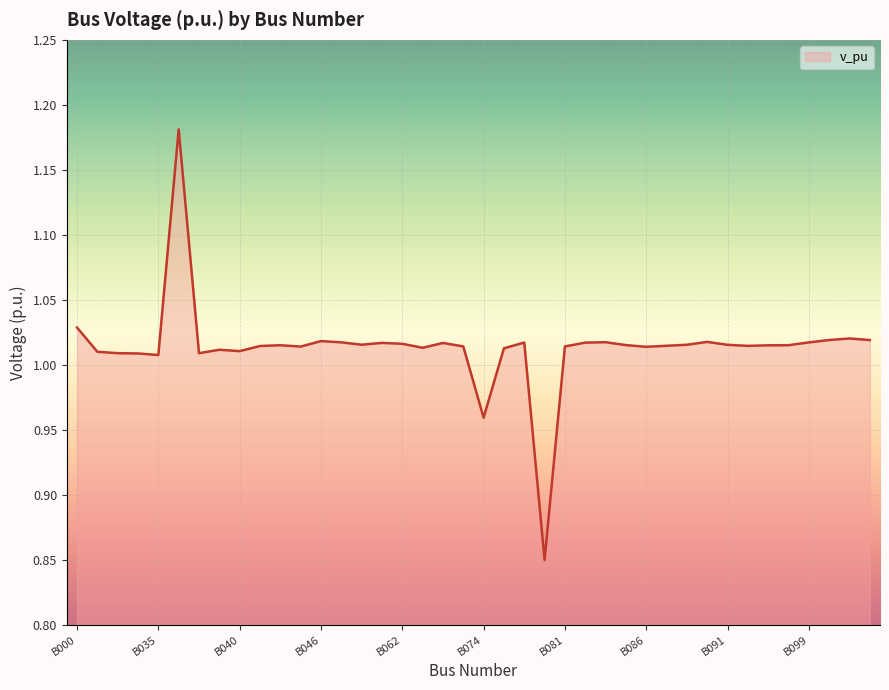

List the labels in order of value, smallest first.

B079, B074, B035, B033, B038, B032, B031, B040, B039, B075, B071, B086, B044, B073, B081, B041, B093, B087, B095, B042, B098, B085, B091, B088, B060, B062, B072, B061, B082, B076, B099, B047, B083, B090, B046, B102, B100, B101, B000, B036